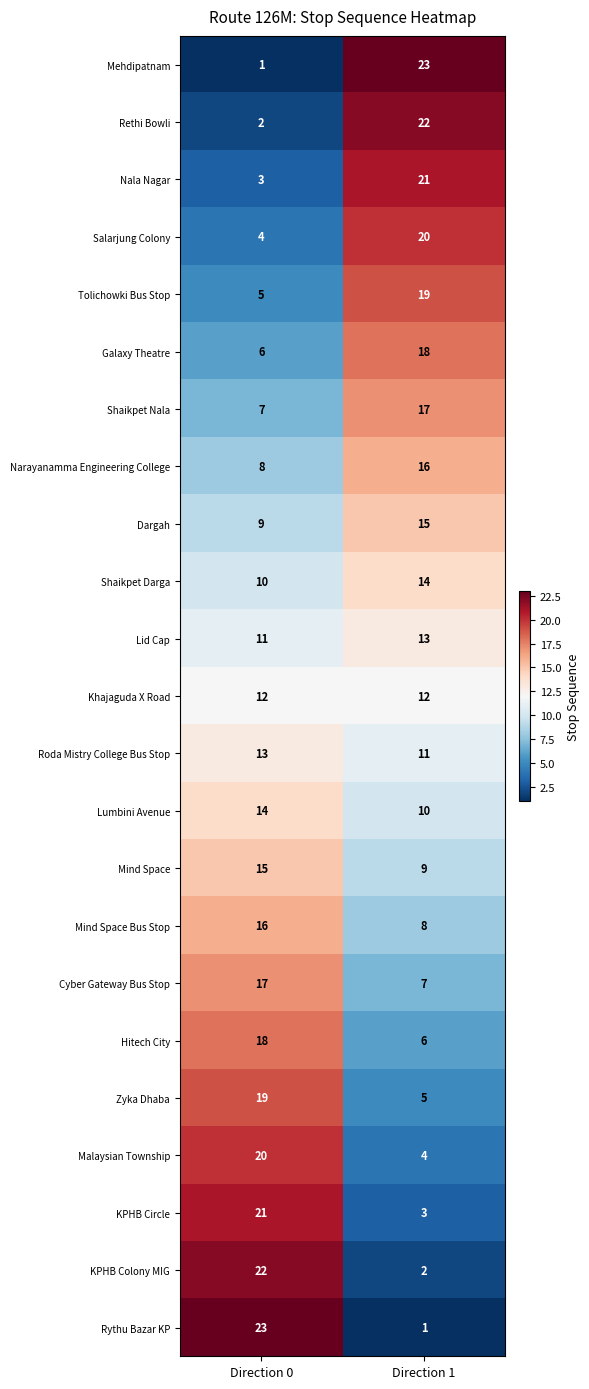

What value does the Mind Space series have at Direction 1?

9